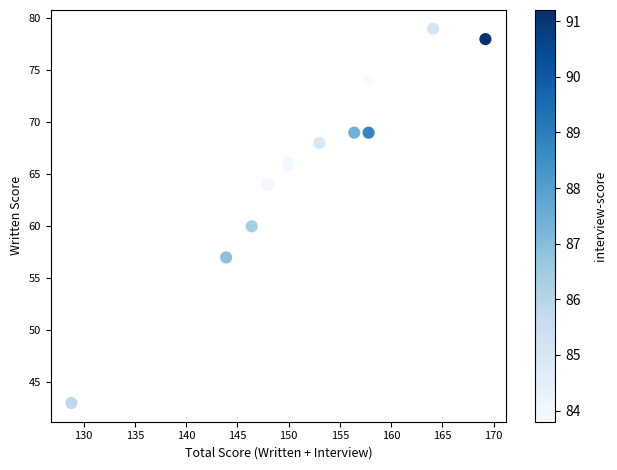

What is the range of Y values (max minus min)?

36